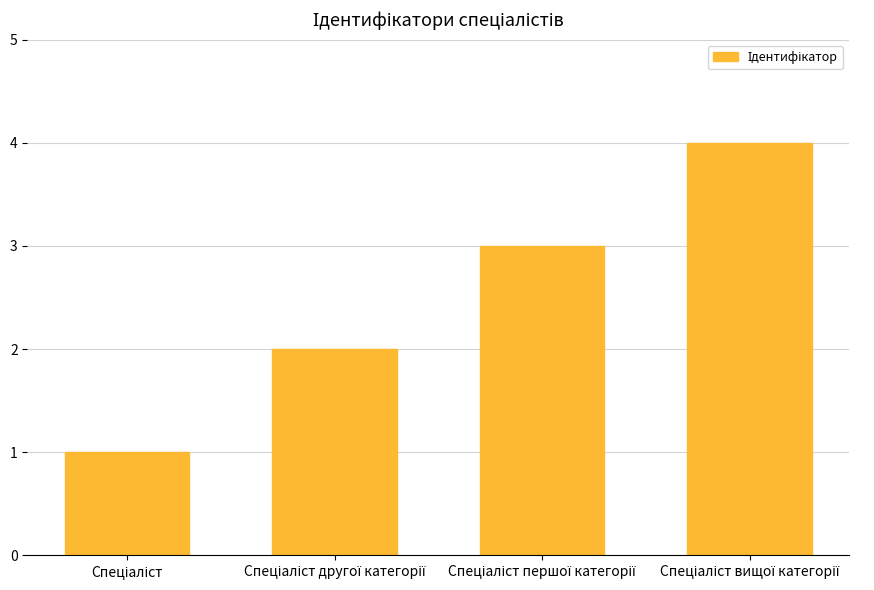

What is the sum of all values?

10